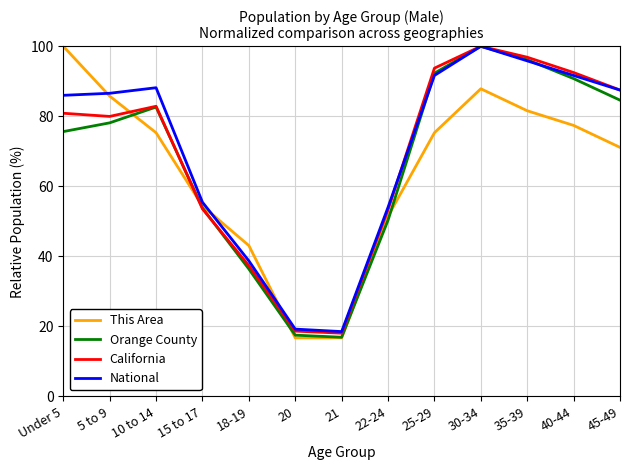

What position from the right is 5 to 9?

12